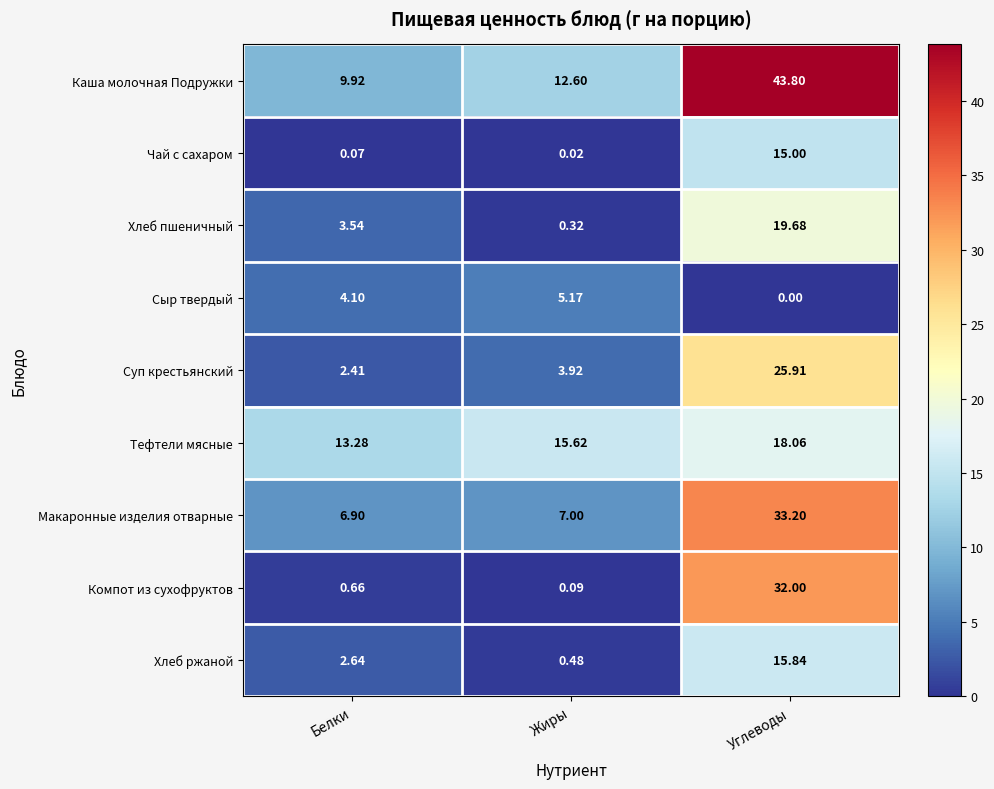

Is the value of Хлеб ржаной at Белки greater than the value of Сыр твердый at Белки?

No